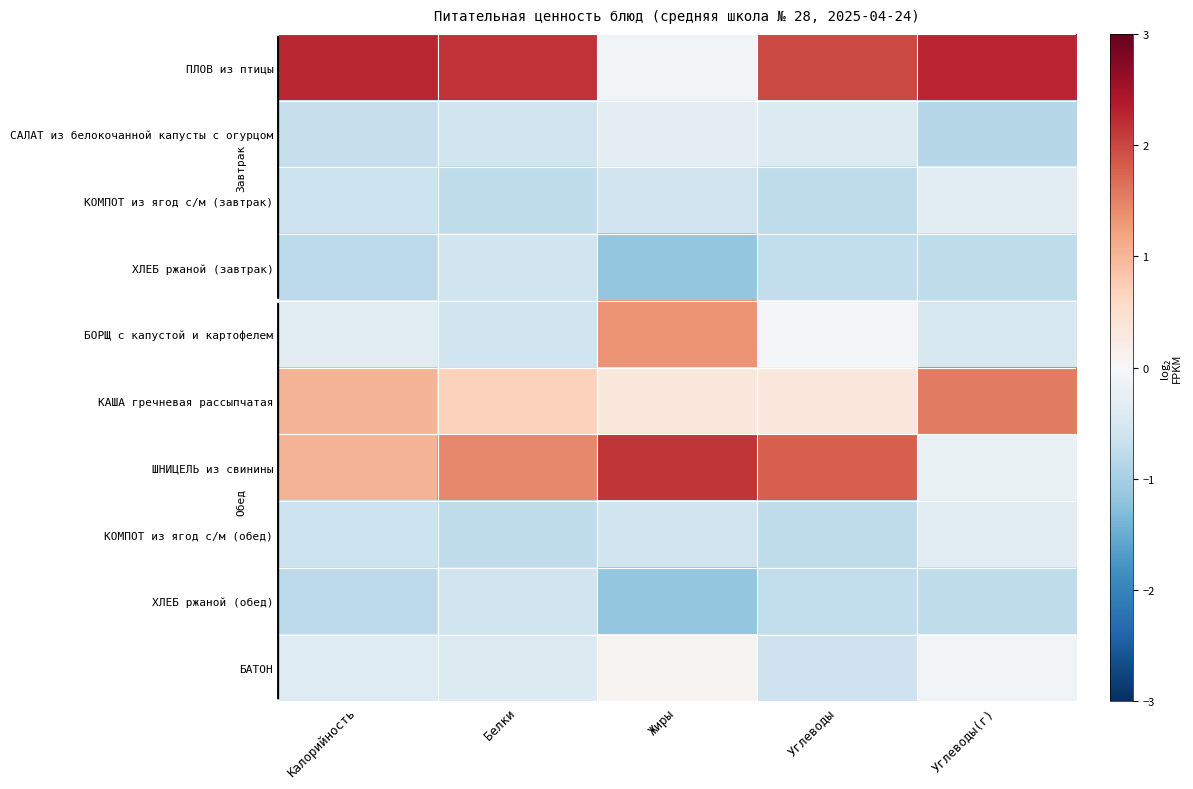

Rank the series at Калорийность from lowest to highest value.

ХЛЕБ ржаной (завтрак), ХЛЕБ ржаной (обед), САЛАТ из белокочанной капусты с огурцом, КОМПОТ из ягод с/м (завтрак), КОМПОТ из ягод с/м (обед), БАТОН, БОРЩ с капустой и картофелем, КАША гречневая рассыпчатая, ШНИЦЕЛЬ из свинины, ПЛОВ из птицы